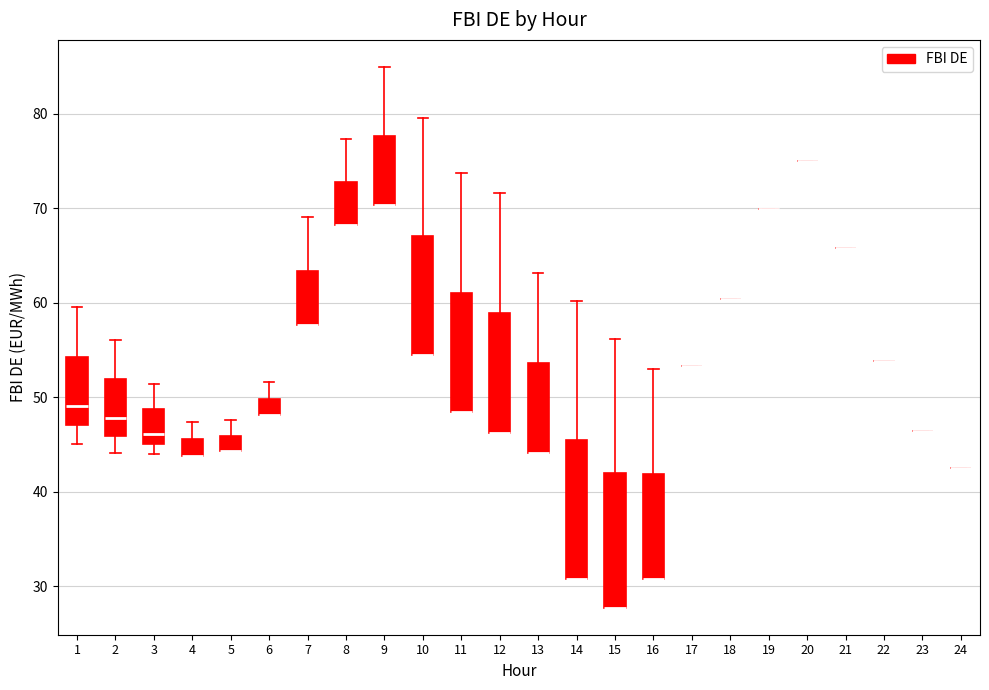

Where does the upper whisker of the box at x = 6 end on the y-axis? The values are not printed on the chart, so give them approximately, as read against the axis.

52